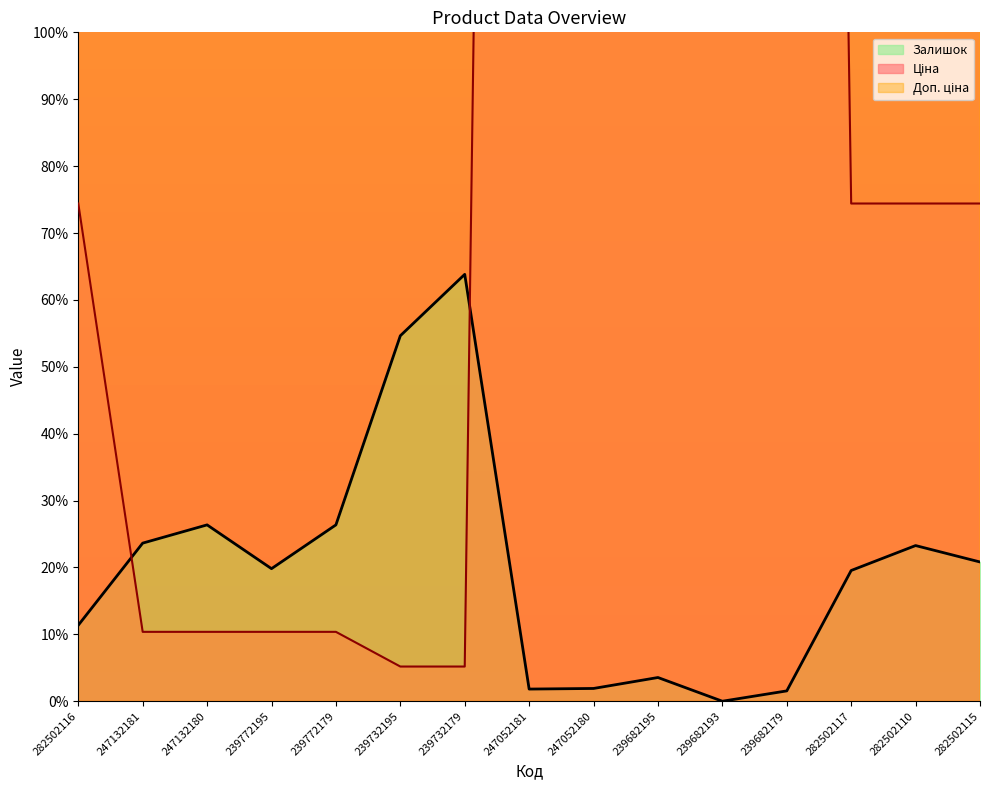

What is the value of the Ціна point at the 3rd from the left?

10.4